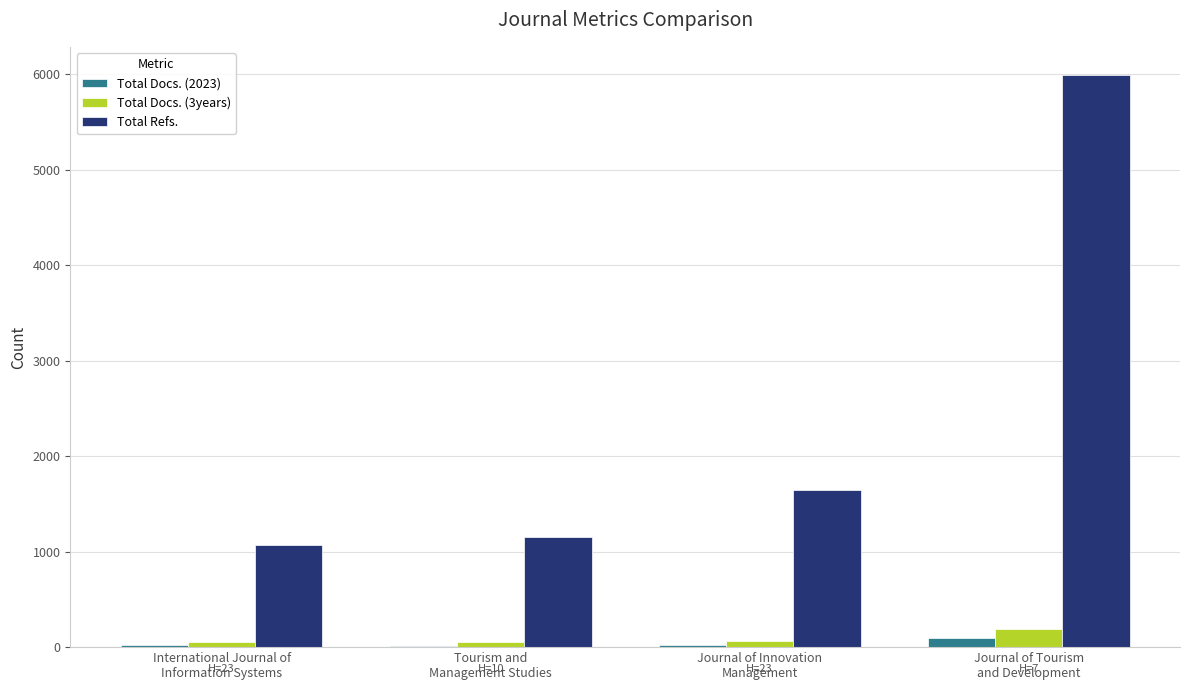

Which series has the largest total across all categories?

Total Refs.